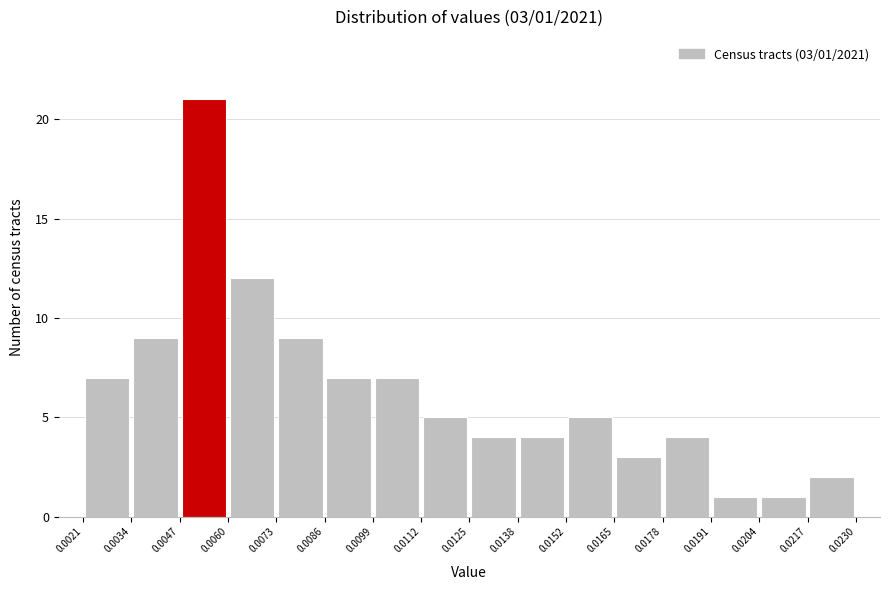

Over which range of the x-axis is the bar tallest?

0.0047 to 0.0060